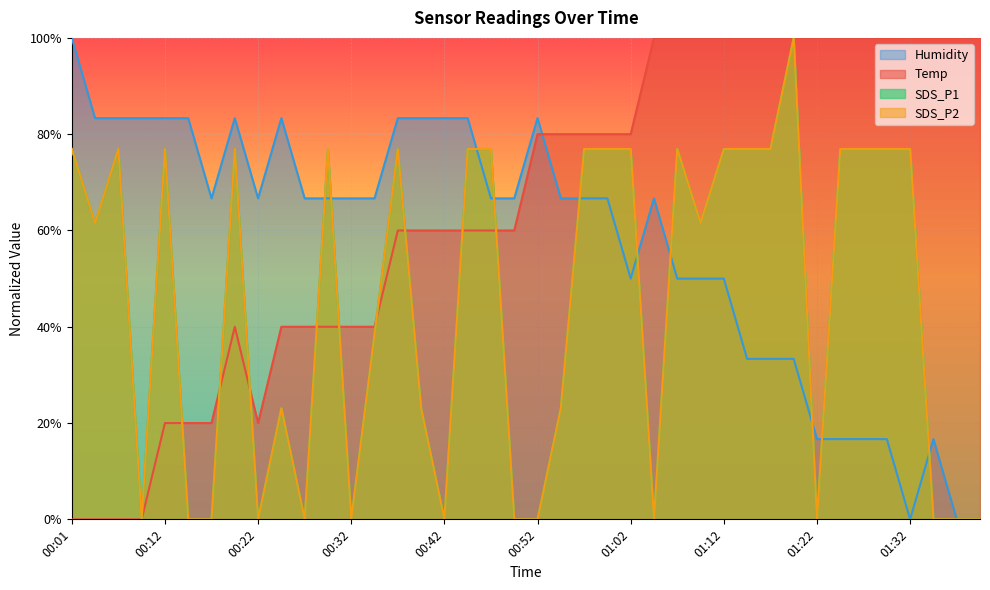

What is the label of the 19th point from the left?

00:47